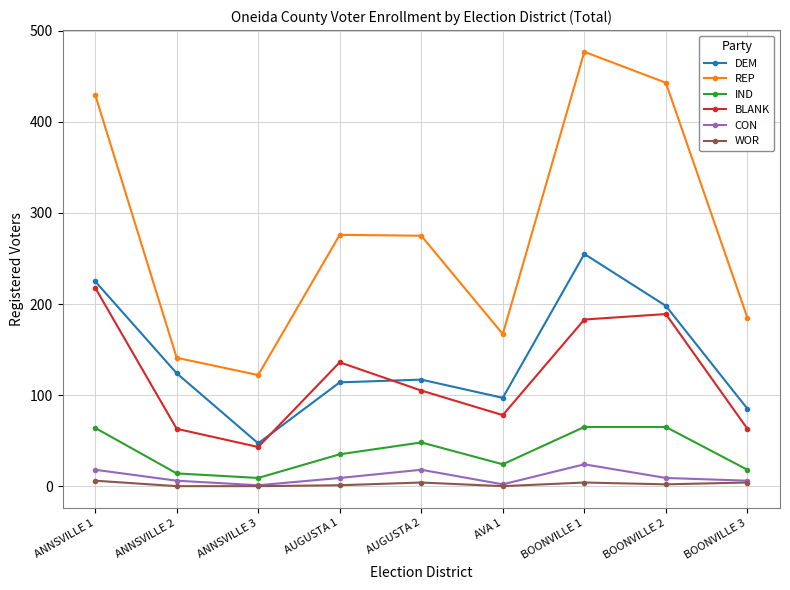

What is the sum of the DEM values at AUGUSTA 1 and BOONVILLE 1?

369